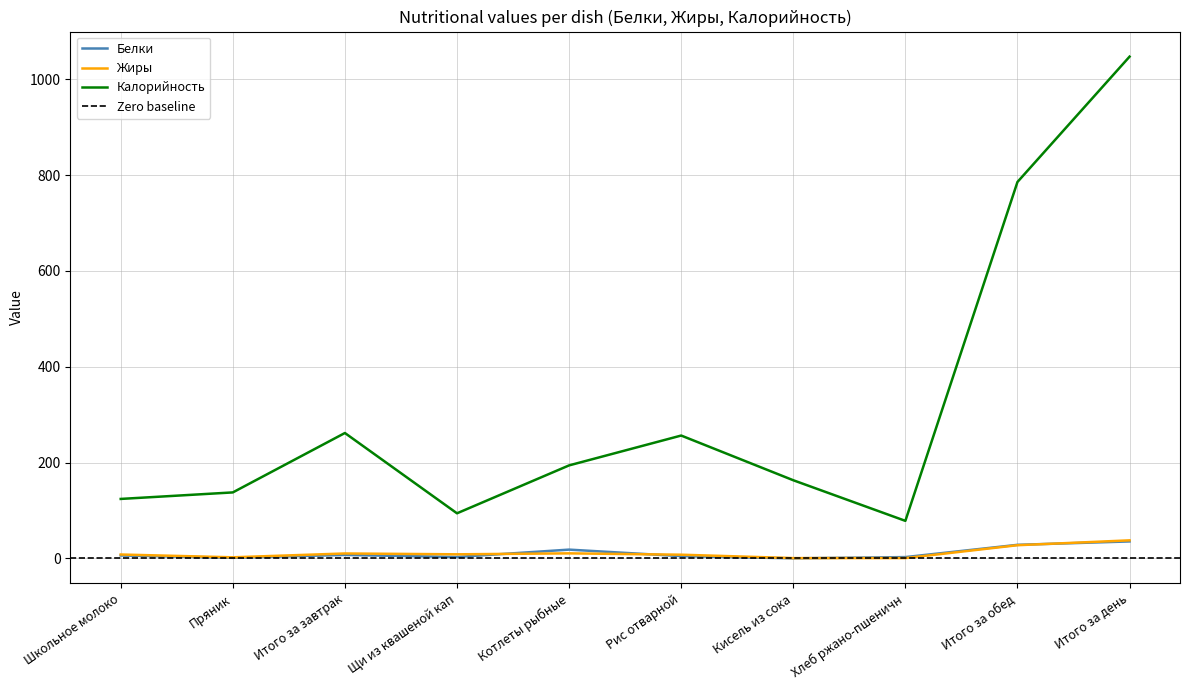

How many times do Жиры and Белки cross each other?

4